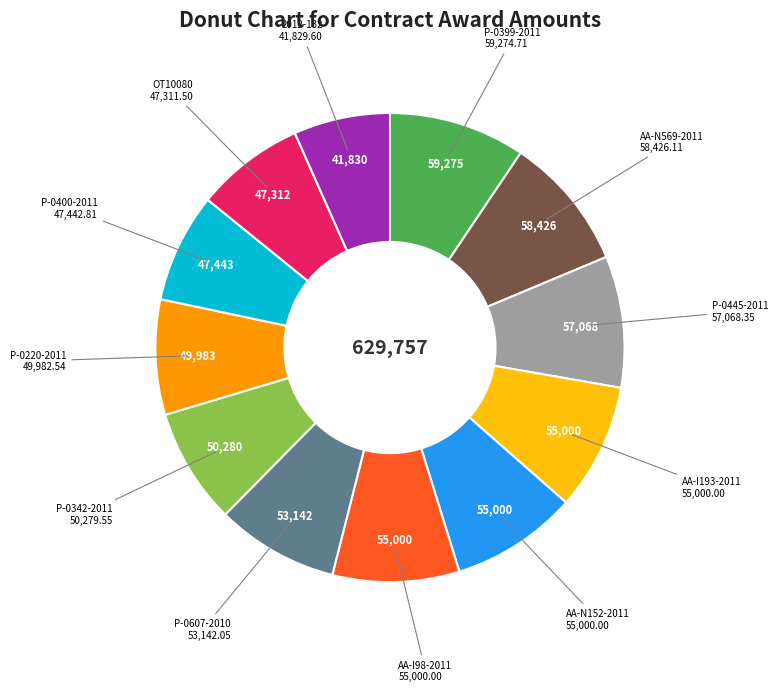

Between AA-N152-2011 and 2012-132, which is larger?

AA-N152-2011